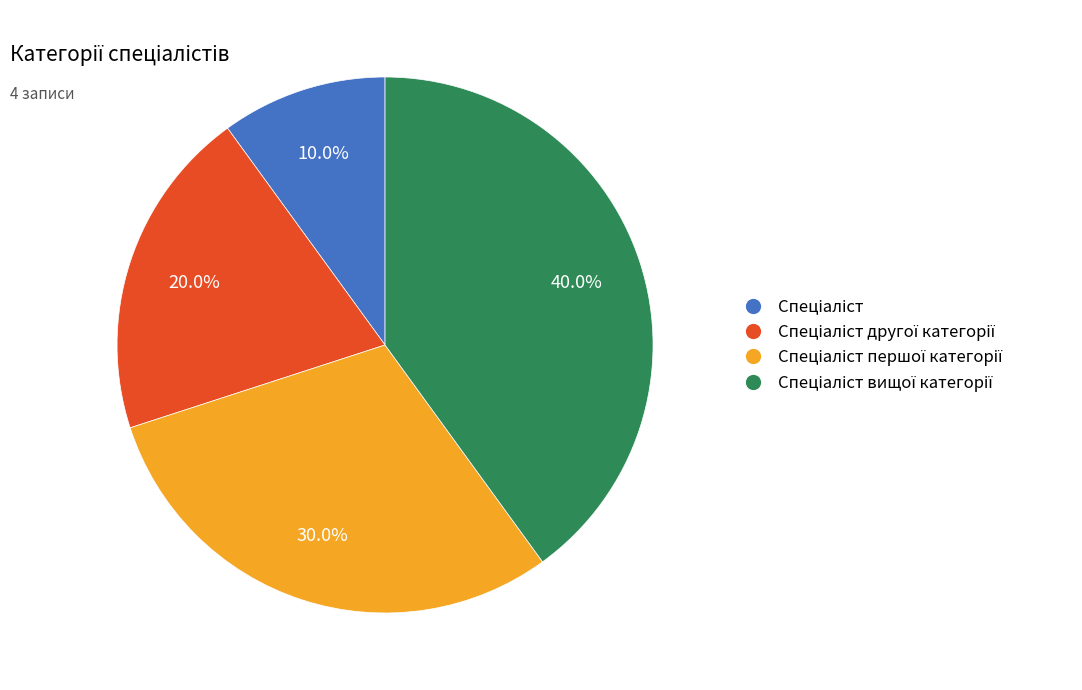

Is there a majority slice in this chart?

No